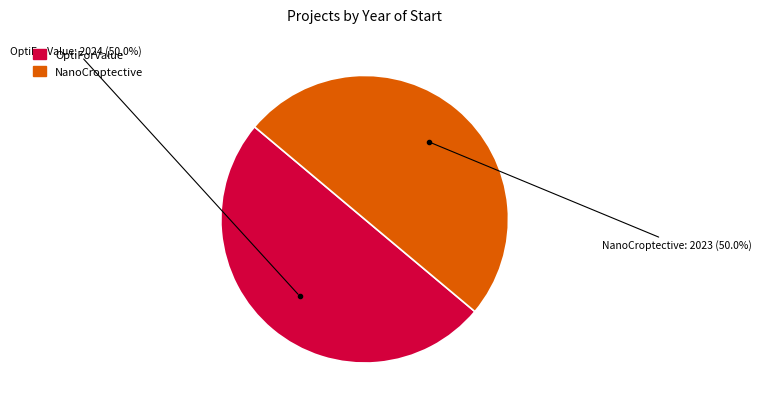

How many segments does this pie chart have?

2